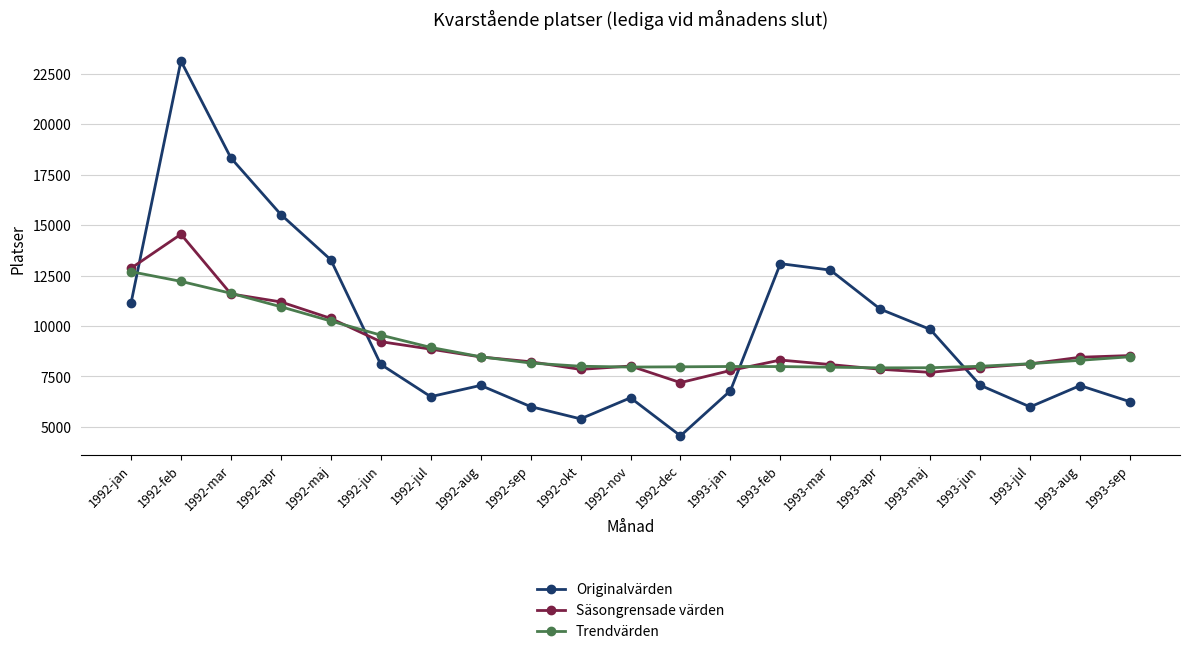

Rank the series by their maximum value, from highest to lowest.

Originalvärden, Säsongrensade värden, Trendvärden